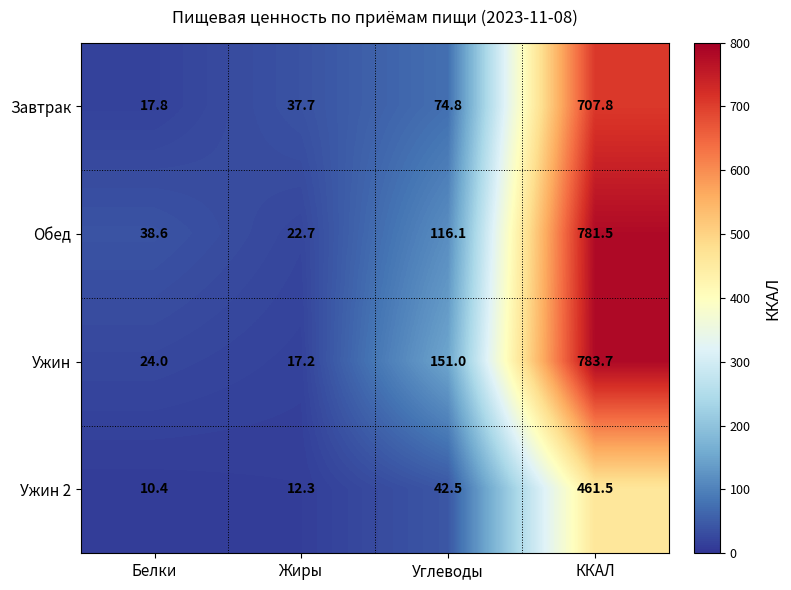

Which series has the largest total across all categories?

Ужин